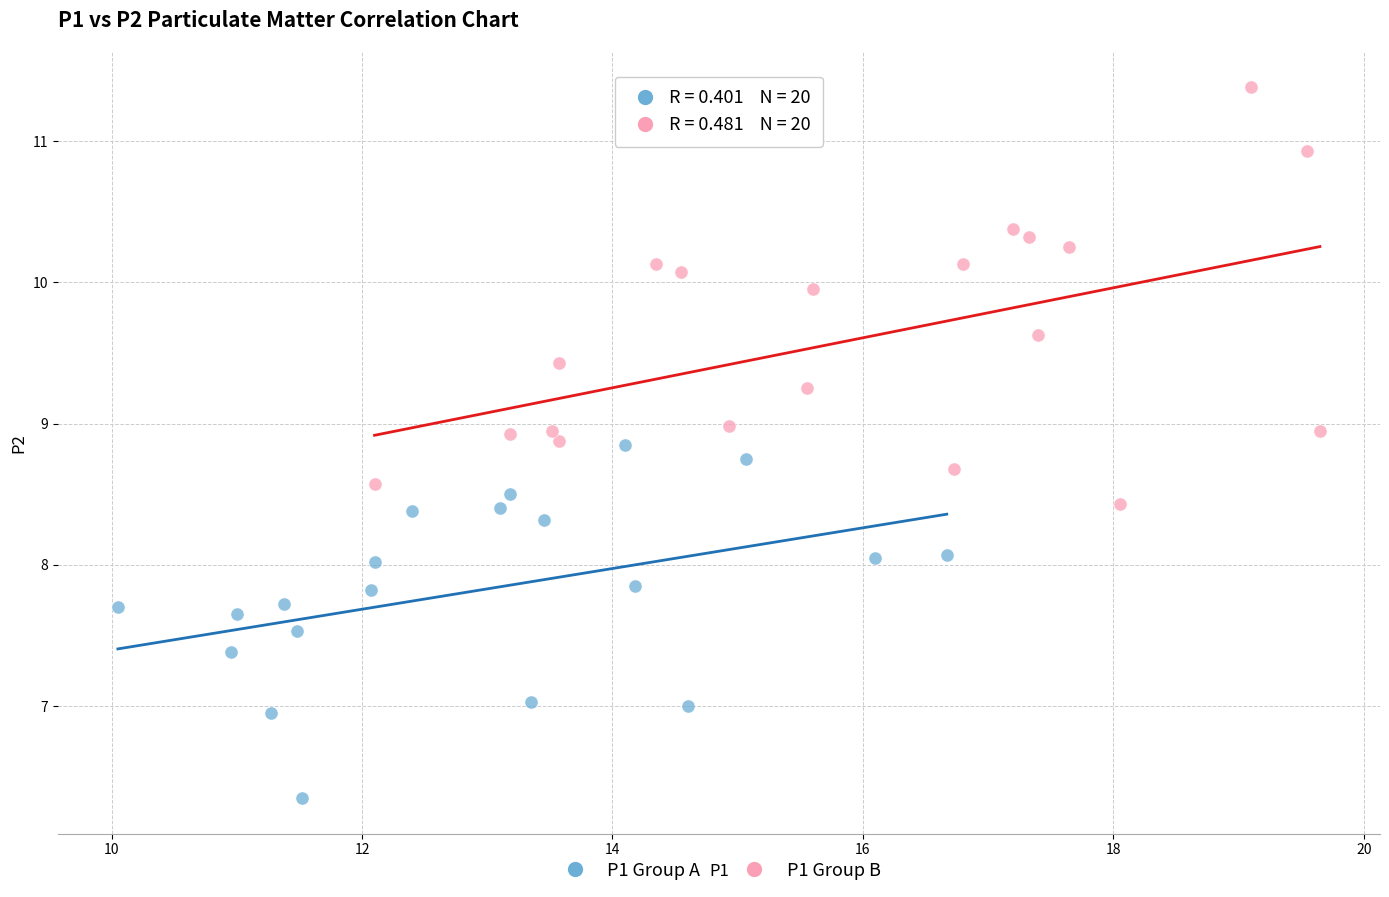

Which series reaches the maximum Y coordinate?

P1 Group B